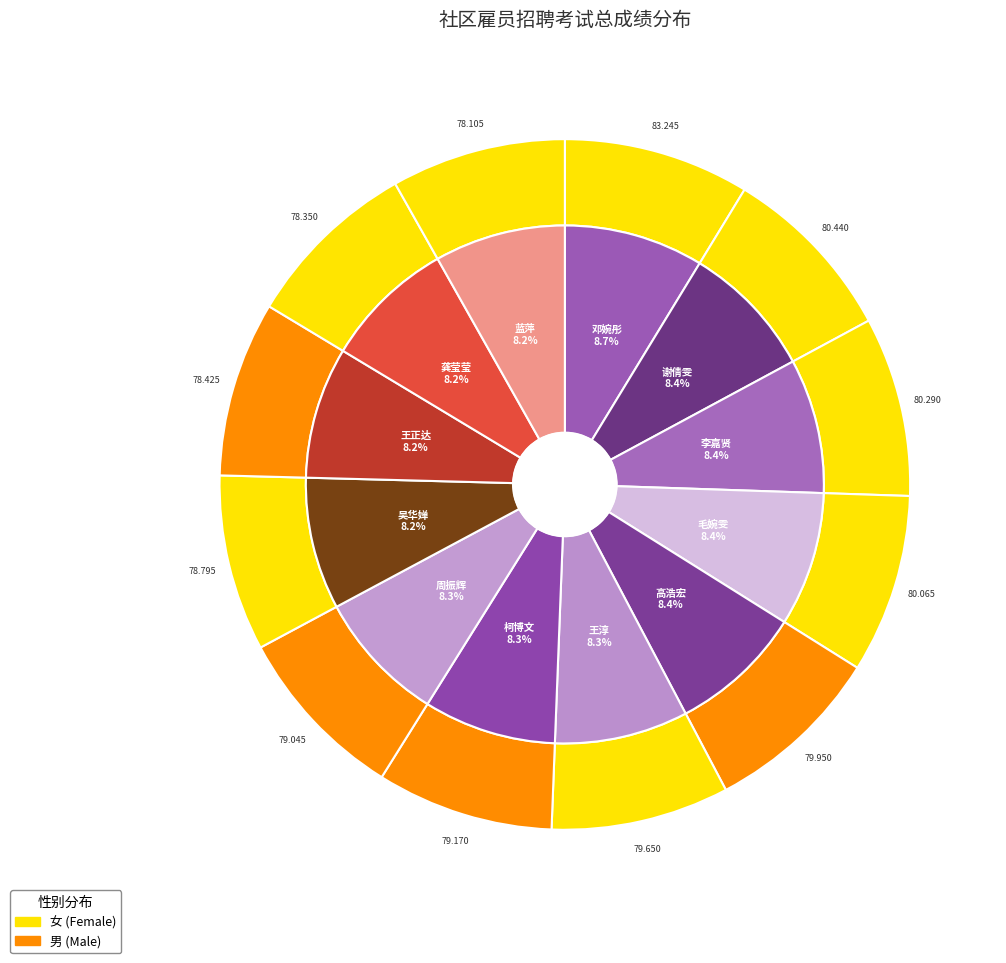

Does any single category account for the majority?

No